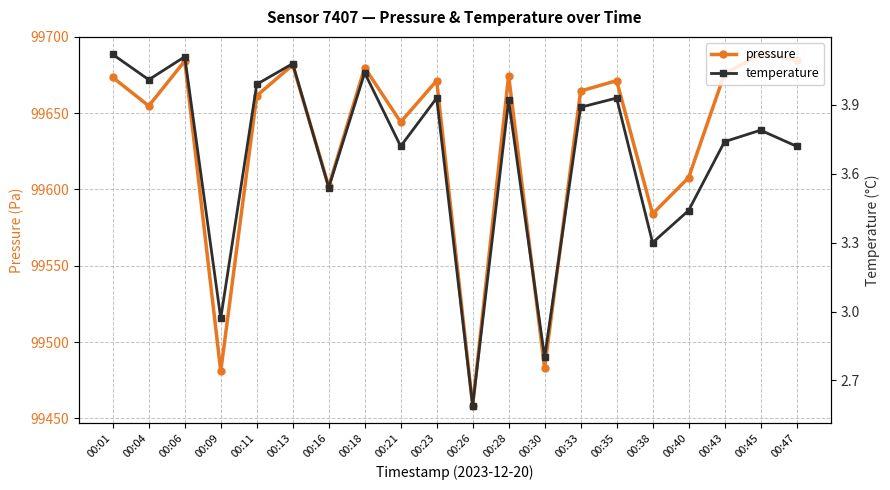

Rank the series by their maximum value, from lowest to highest.

temperature, pressure